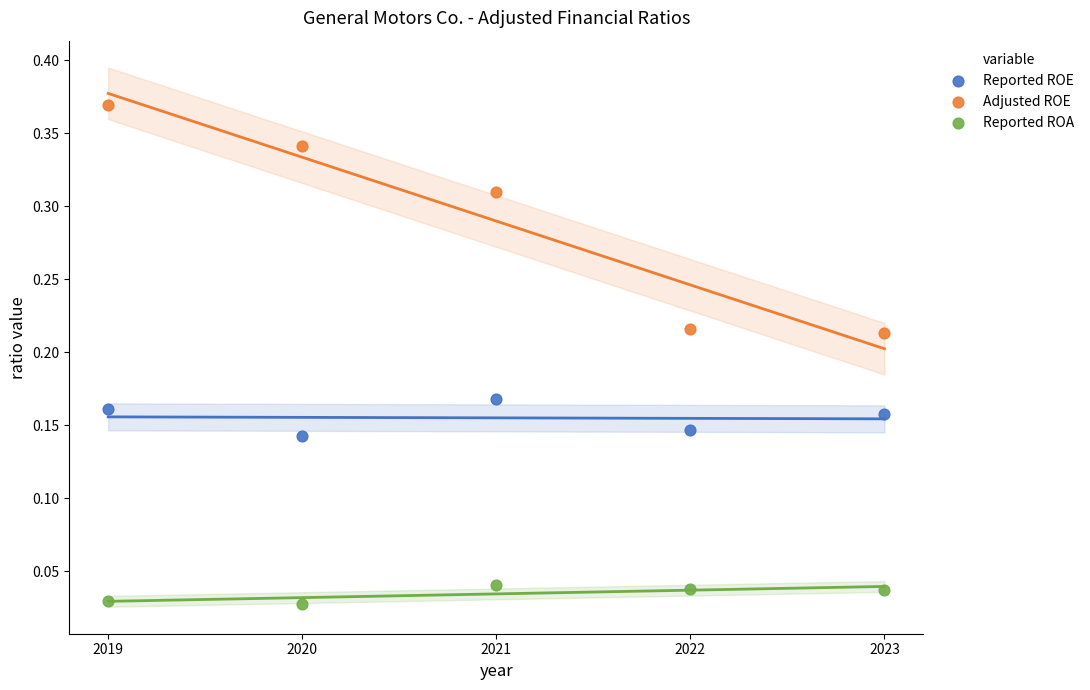

Across all data points, what is the range of X values (max minus min)?

4.0